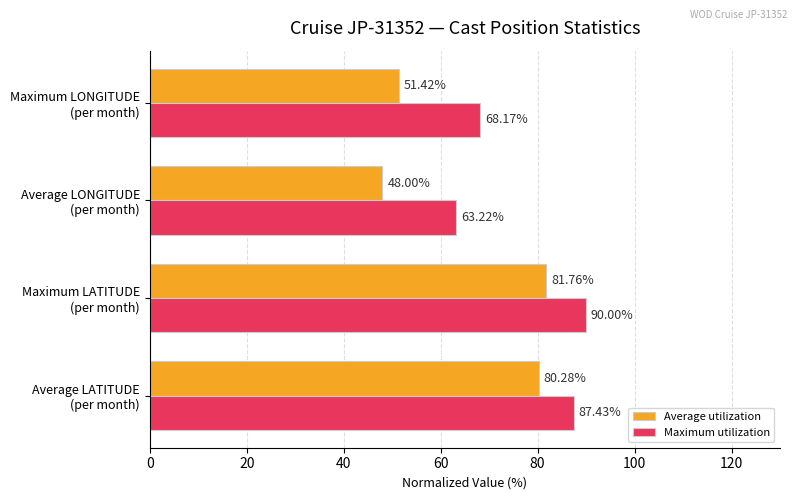

At which category is the sum across all series the highest?

Maximum LATITUDE
(per month)